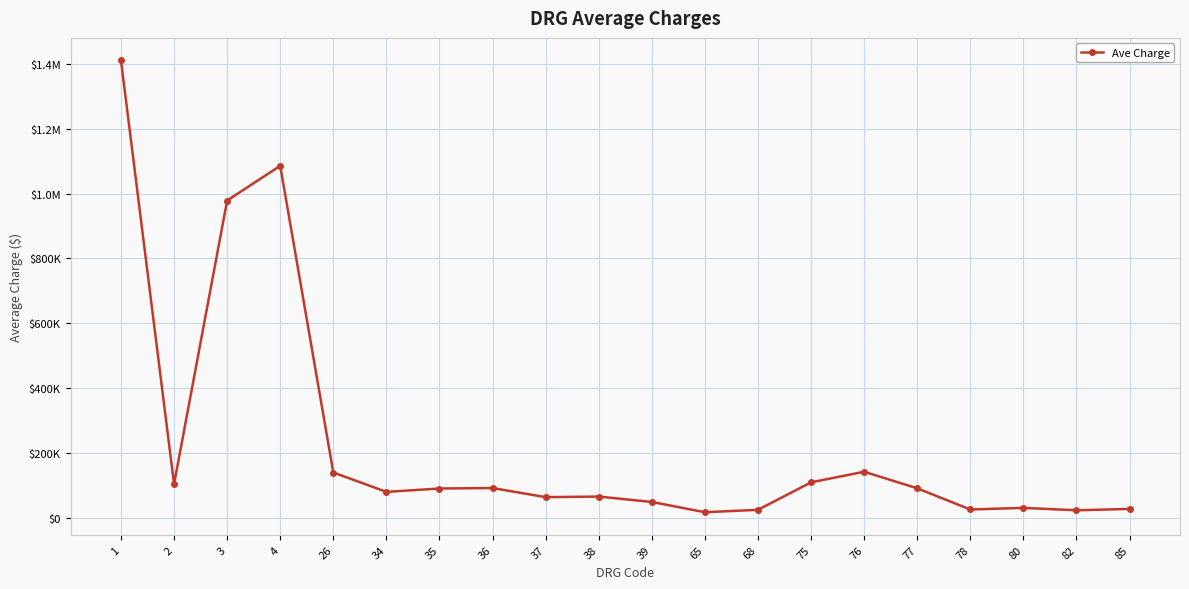

Does the chart have visible grid lines?

Yes